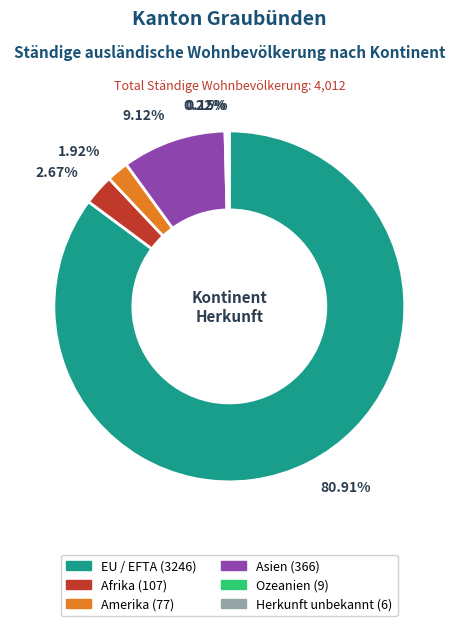

How much of the chart is everything except Herkunft unbekannt?

99.8%